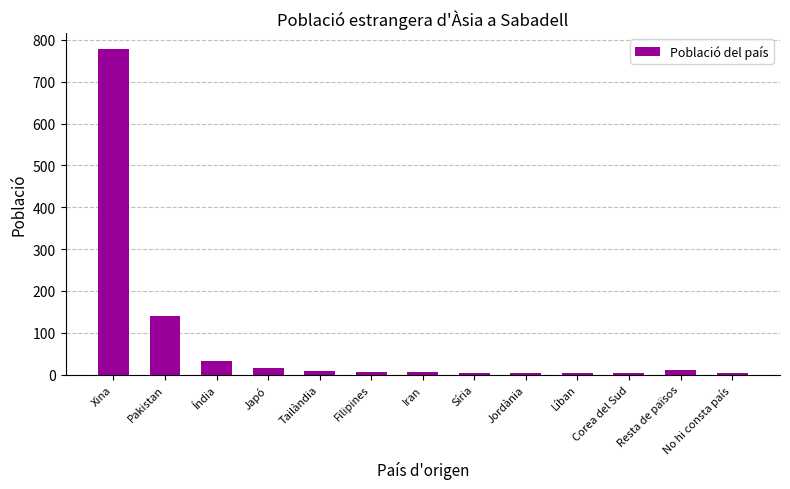

Where is the data nearest to the value 390?

Pakistan